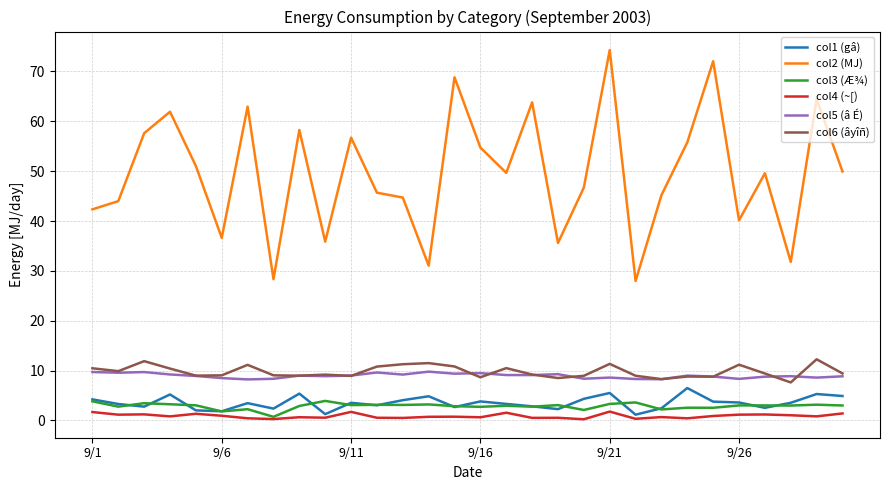

How many lines are shown in the chart?

6